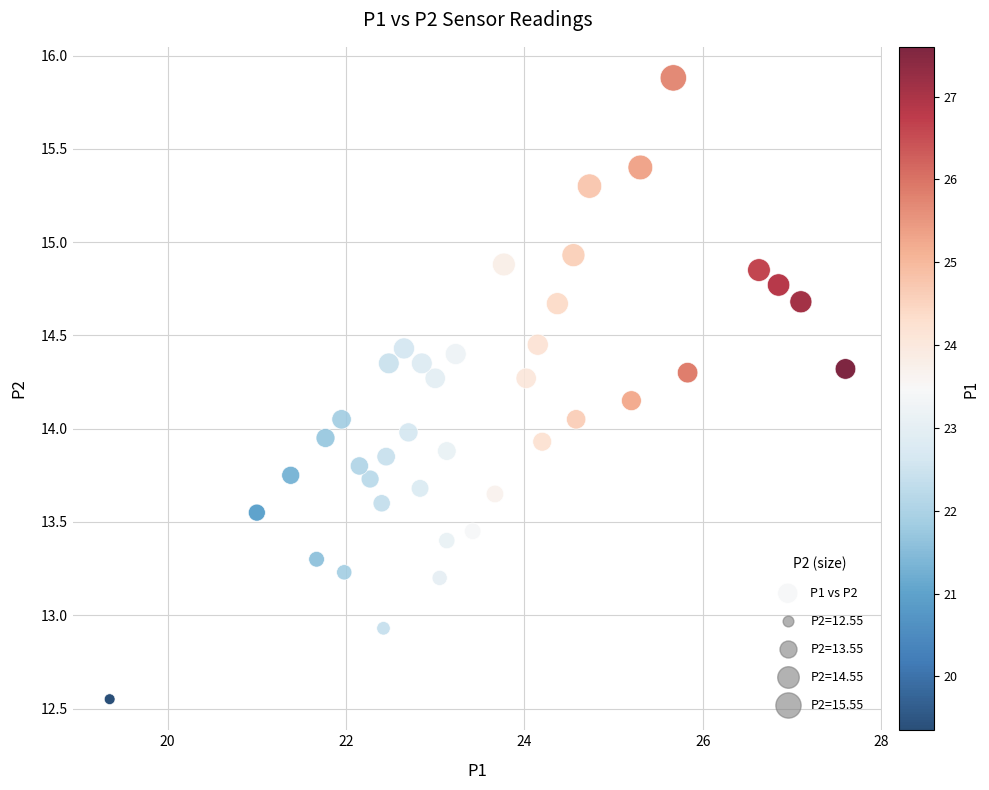

What is the range of Y values (max minus min)?

3.3